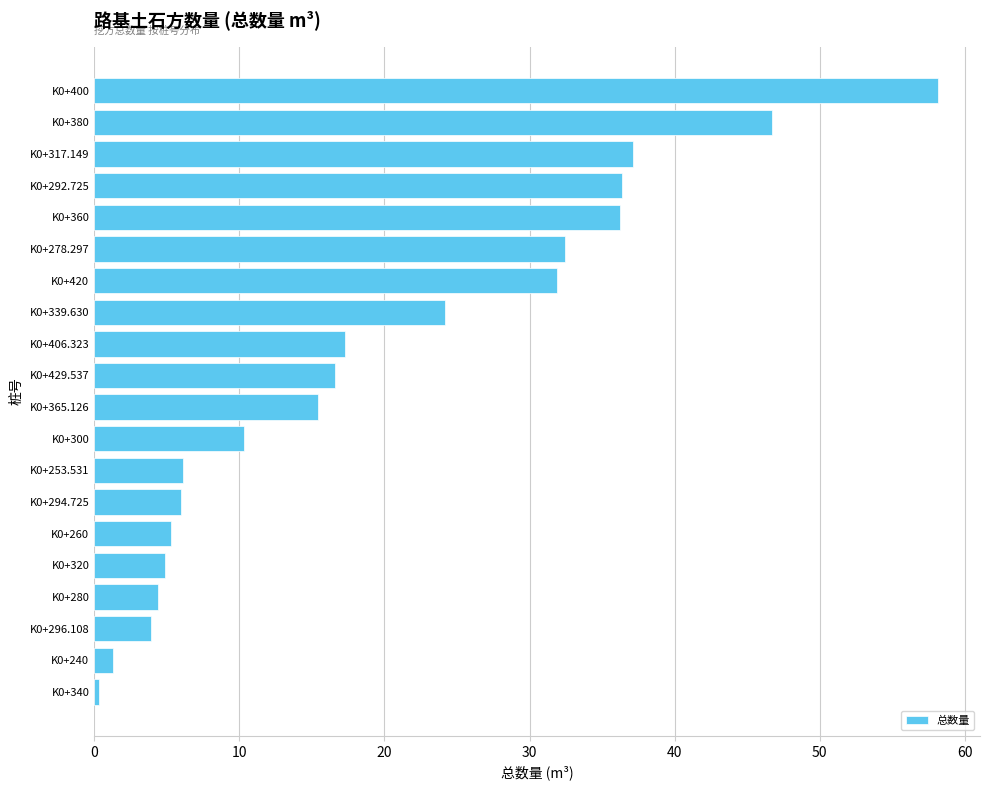

What is the change in value from K0+429.537 to K0+294.725?

-10.6